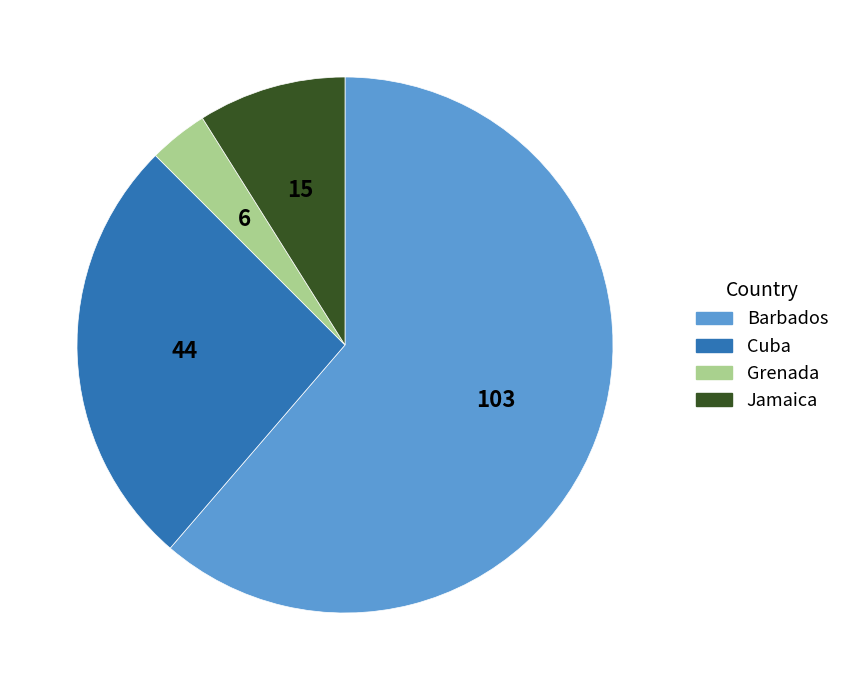

Does any single category account for the majority?

Yes